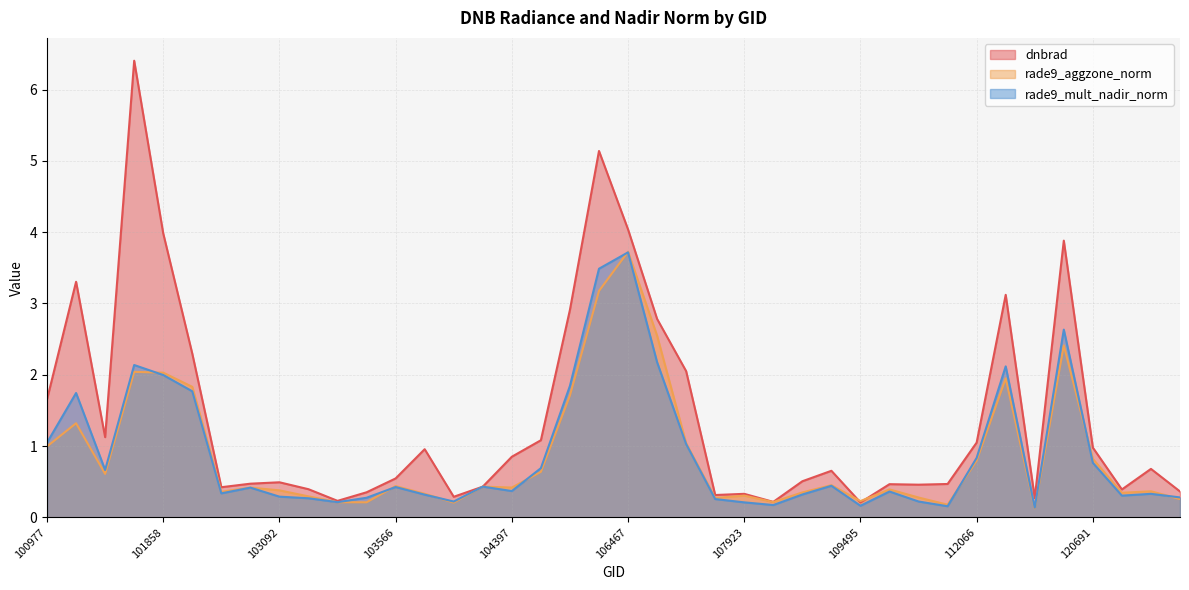

What is the difference between the maximum and second lowest values in the rade9_mult_nadir_norm series?

3.6